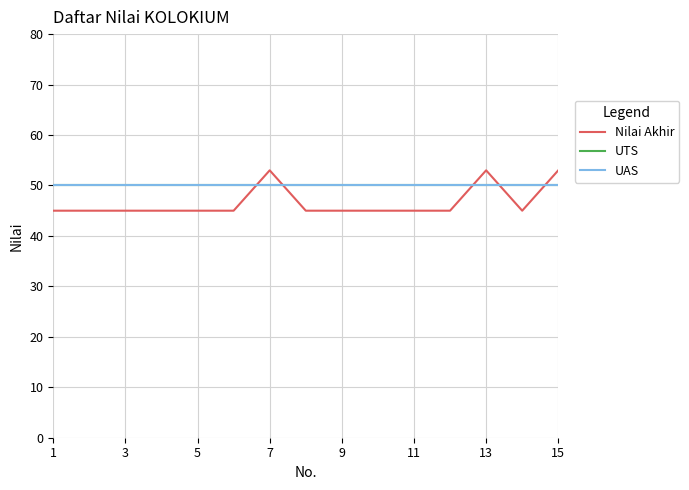

What is the greatest value displayed?

53